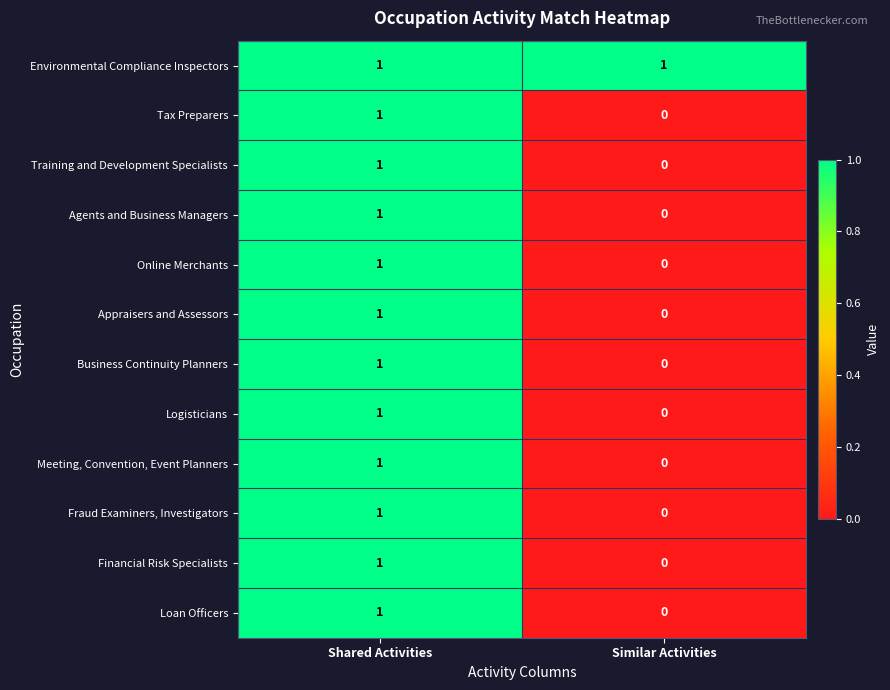

Which series has the largest total across all categories?

Environmental Compliance Inspectors